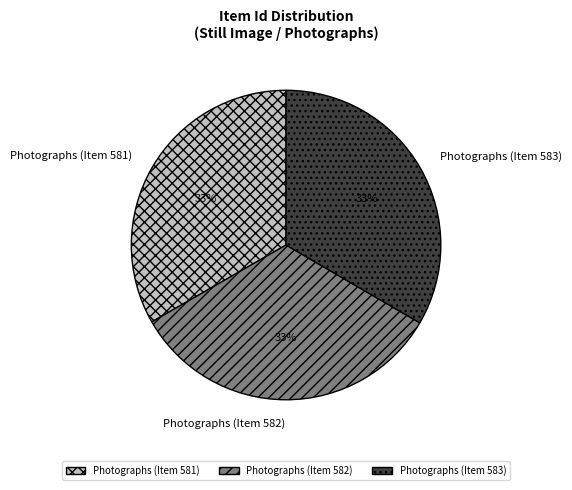

To the nearest percent, what is the average slice percentage?

33%